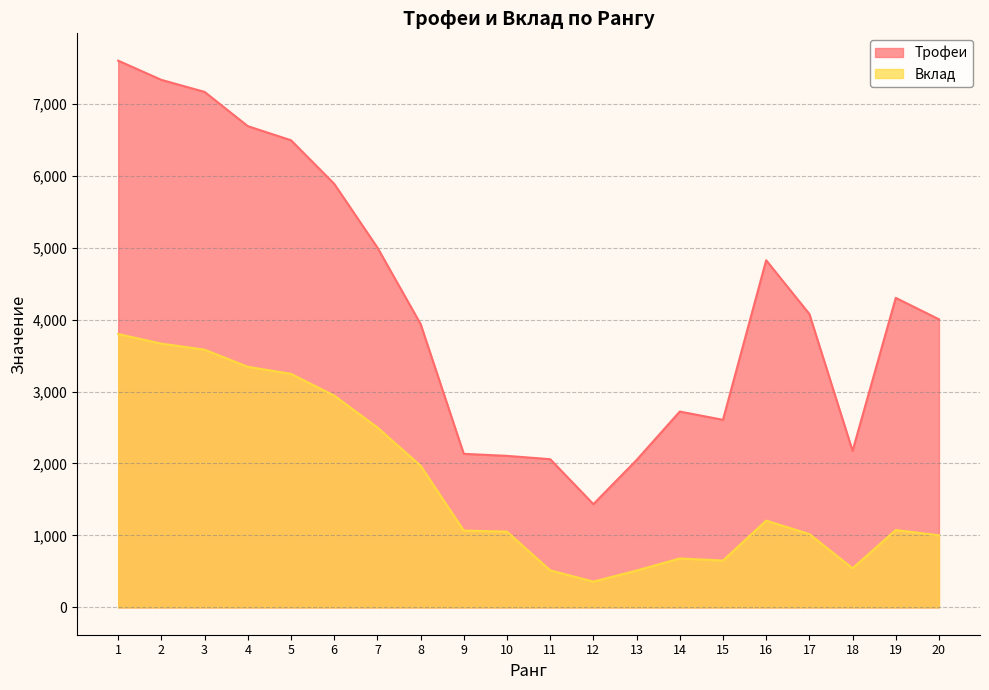

What is the sum of all Вклад values?

34732